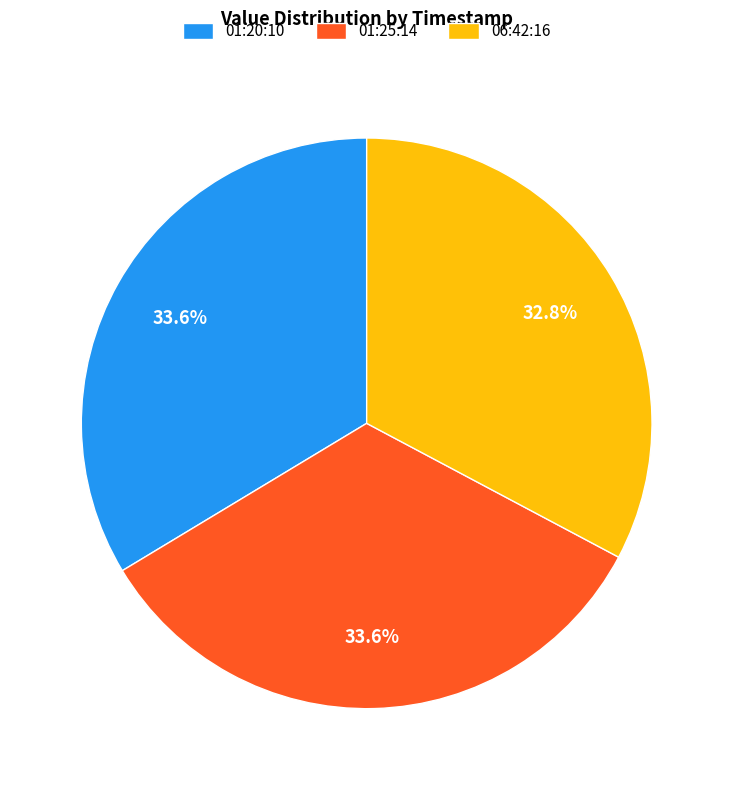

Is the sum of 06:42:16 and 01:20:10 greater than half?

Yes